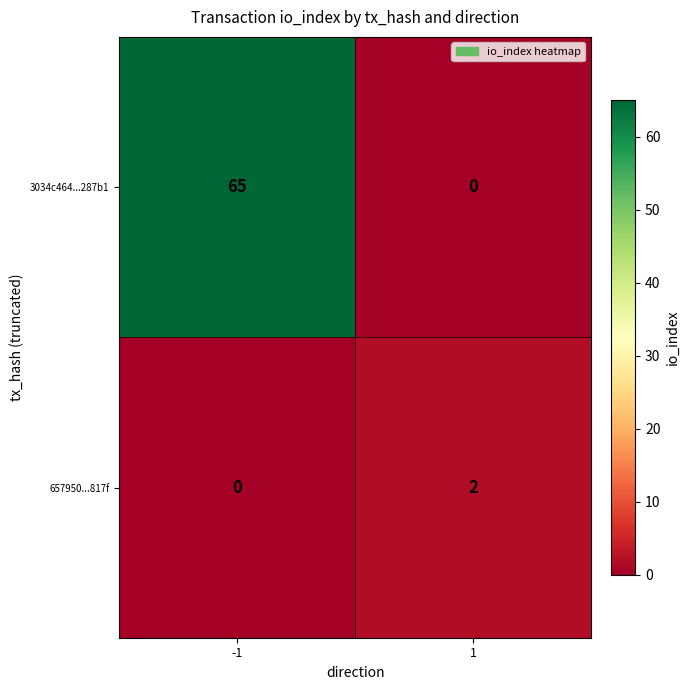

Is it true that 3034c464...287b1 equals 39 at -1?

False